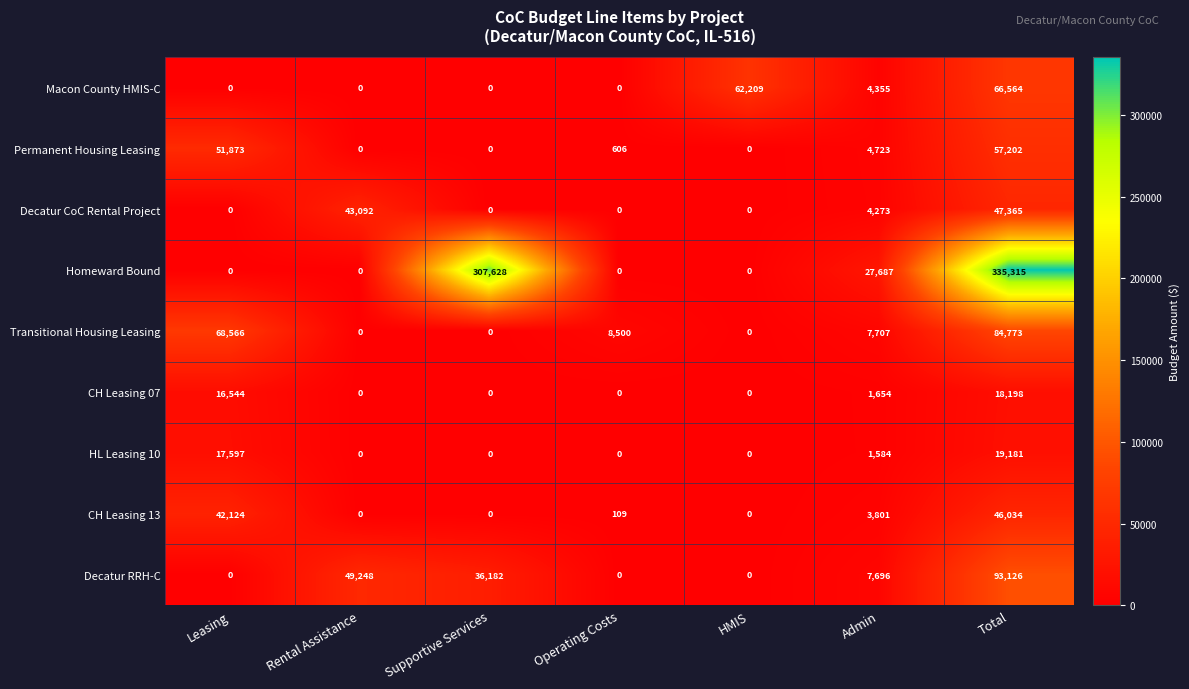

What is the difference between the highest and lowest values at HMIS?

62209